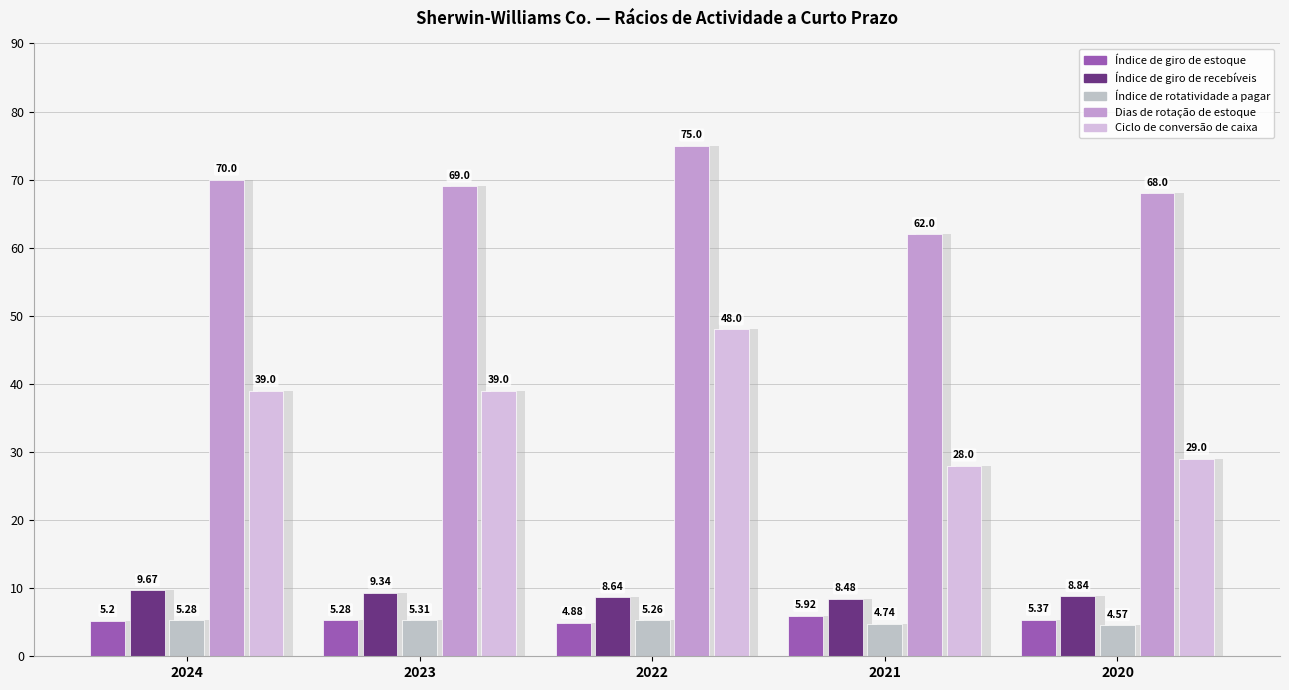

Which has a higher value, 2024 or 2021?

2021